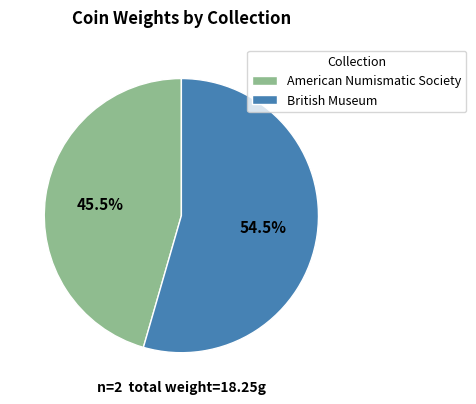

To the nearest percent, what is the combined percentage of British Museum and American Numismatic Society?

100%